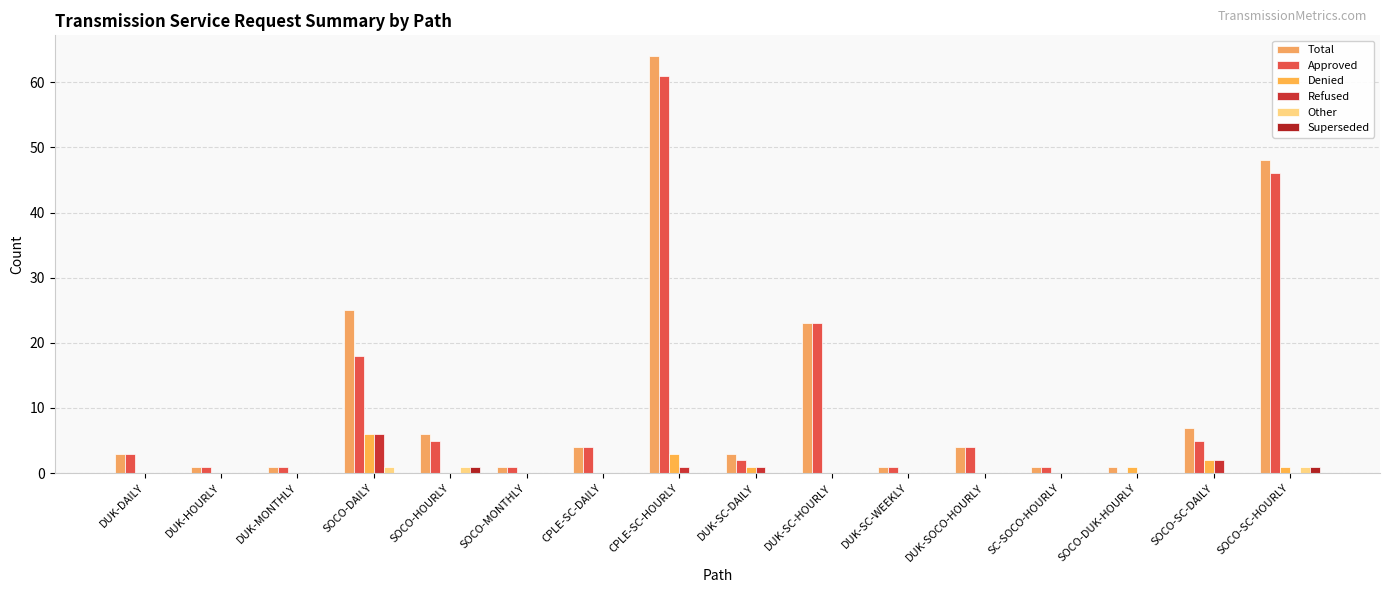

How many groups of bars are there?

16